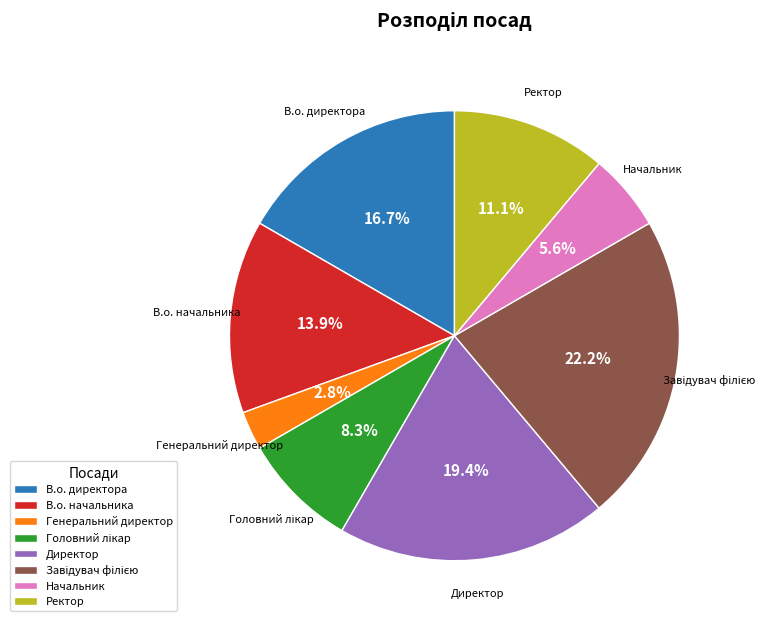

What percentage is NOT represented by В.о. директора?

83.3%